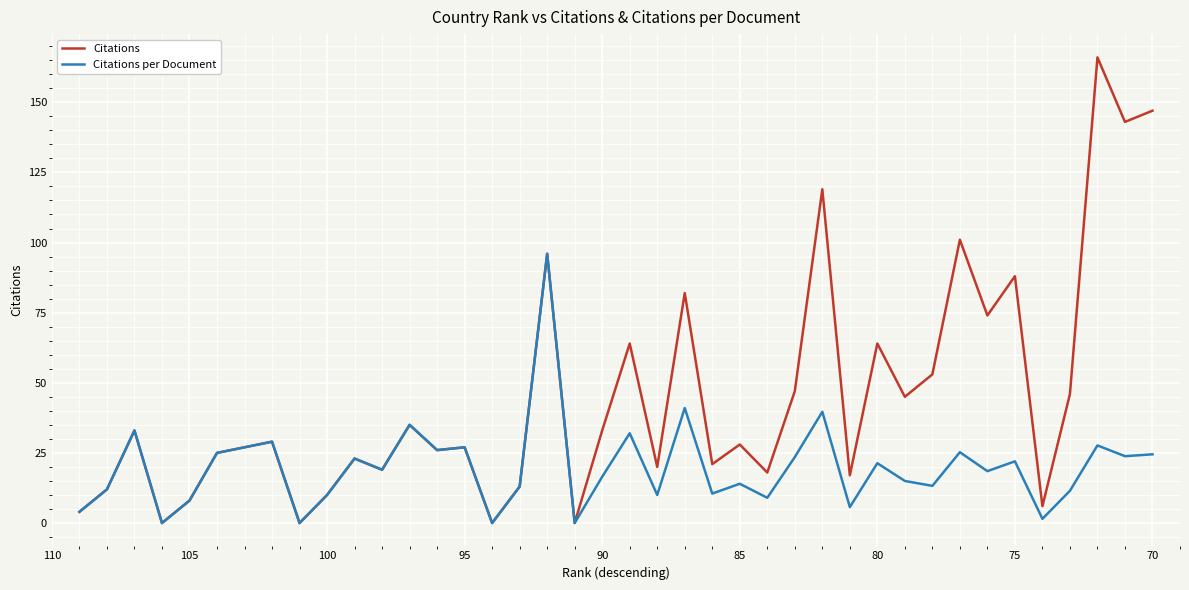

What is the sum of all Citations values?

1769.0